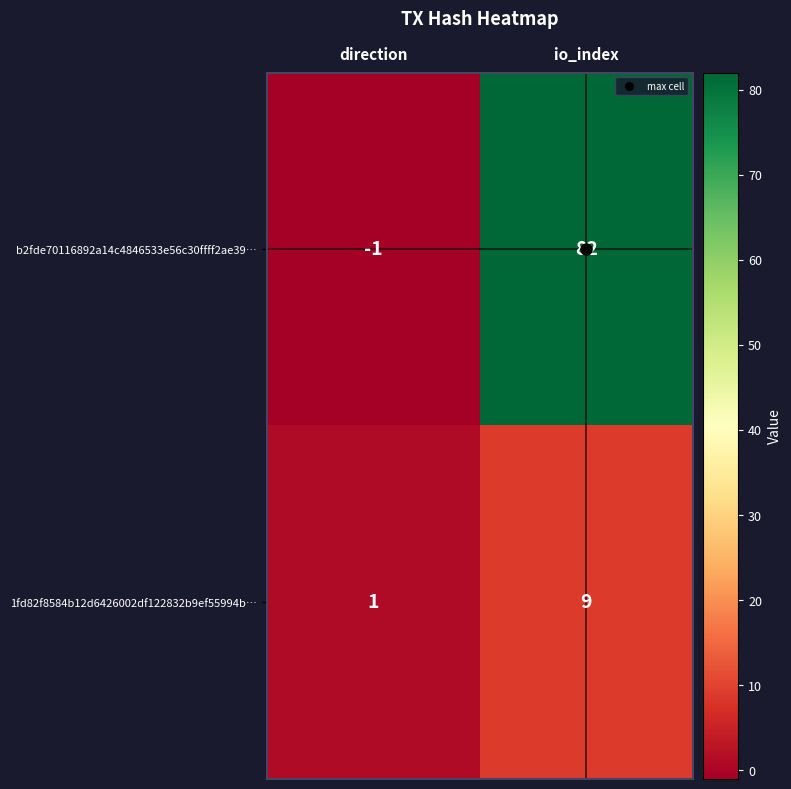

Rank the series by their maximum value, from highest to lowest.

b2fde70116892a14c4846533e56c30ffff2ae39…, 1fd82f8584b12d6426002df122832b9ef55994b…